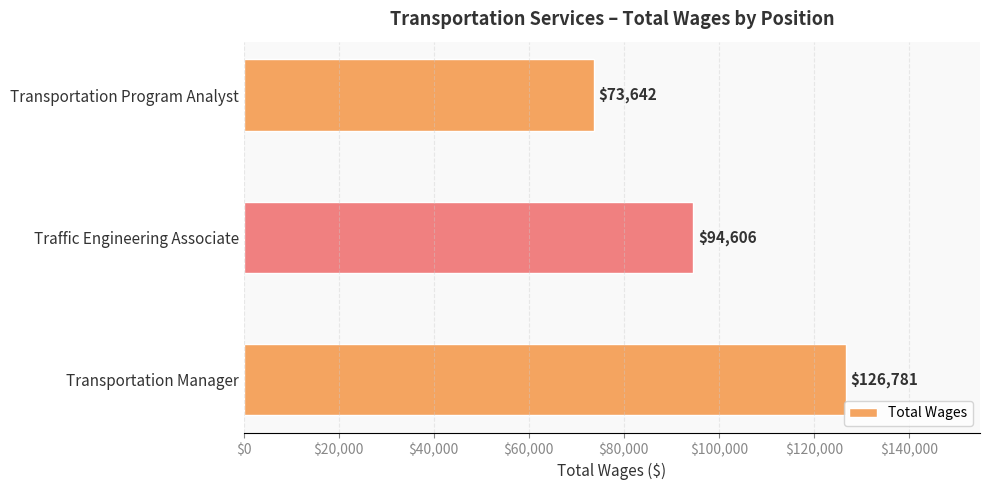

The value at Transportation Manager is 57532. True or false?

False